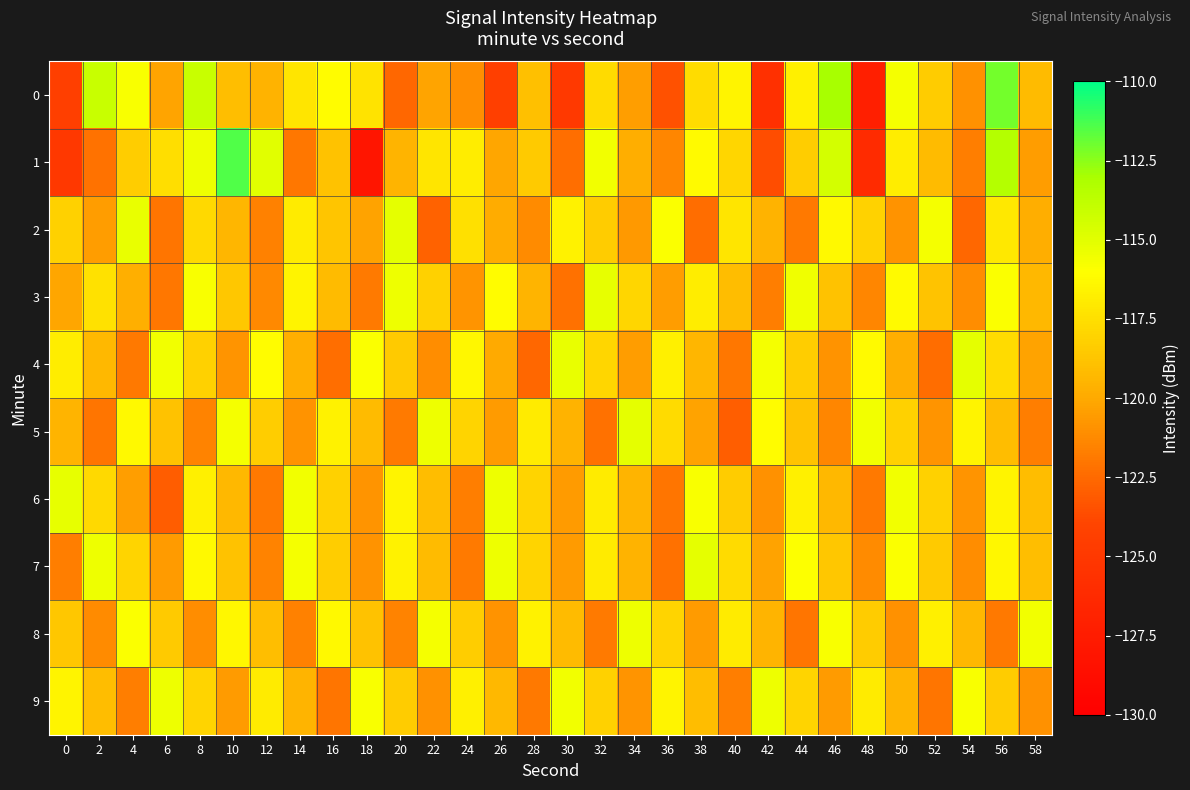

At which category does the chart reach its peak across all series?

10